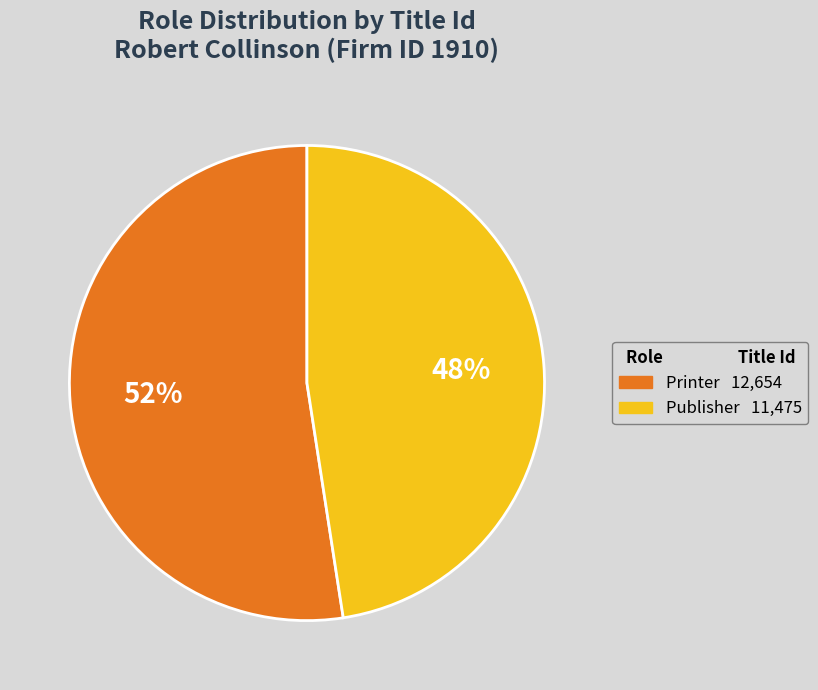

Between Printer and Publisher, which is larger?

Printer